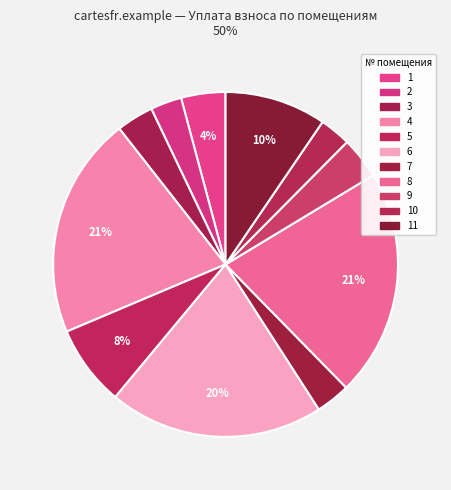

How many segments does this pie chart have?

11